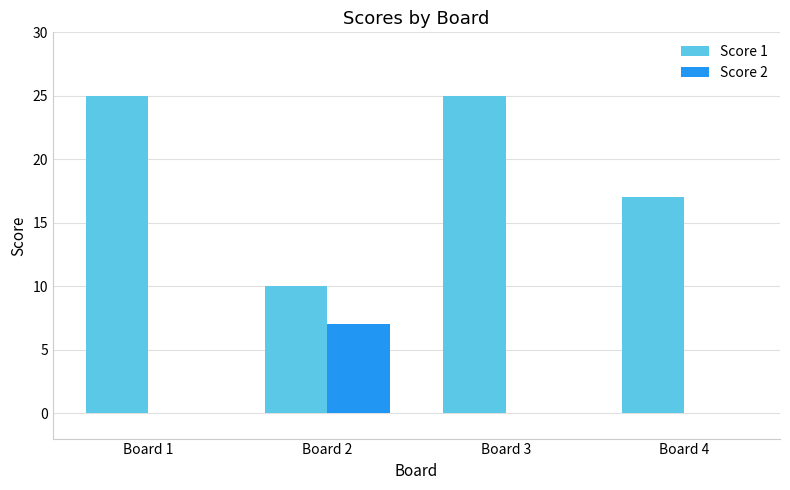

Is it true that Score 1 equals 14 at Board 2?

False